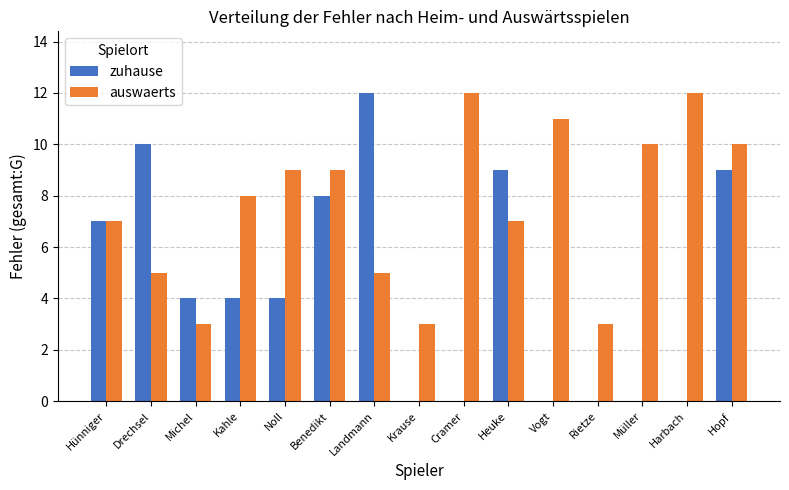

Reading right to left, transcribe all the data shown in this chart.

zuhause: Hopf=9	Harbach=0	Müller=0	Rietze=0	Vogt=0	Heuke=9	Cramer=0	Krause=0	Landmann=12	Benedikt=8	Noll=4	Kahle=4	Michel=4	Drechsel=10	Hünniger=7
auswaerts: Hopf=10	Harbach=12	Müller=10	Rietze=3	Vogt=11	Heuke=7	Cramer=12	Krause=3	Landmann=5	Benedikt=9	Noll=9	Kahle=8	Michel=3	Drechsel=5	Hünniger=7